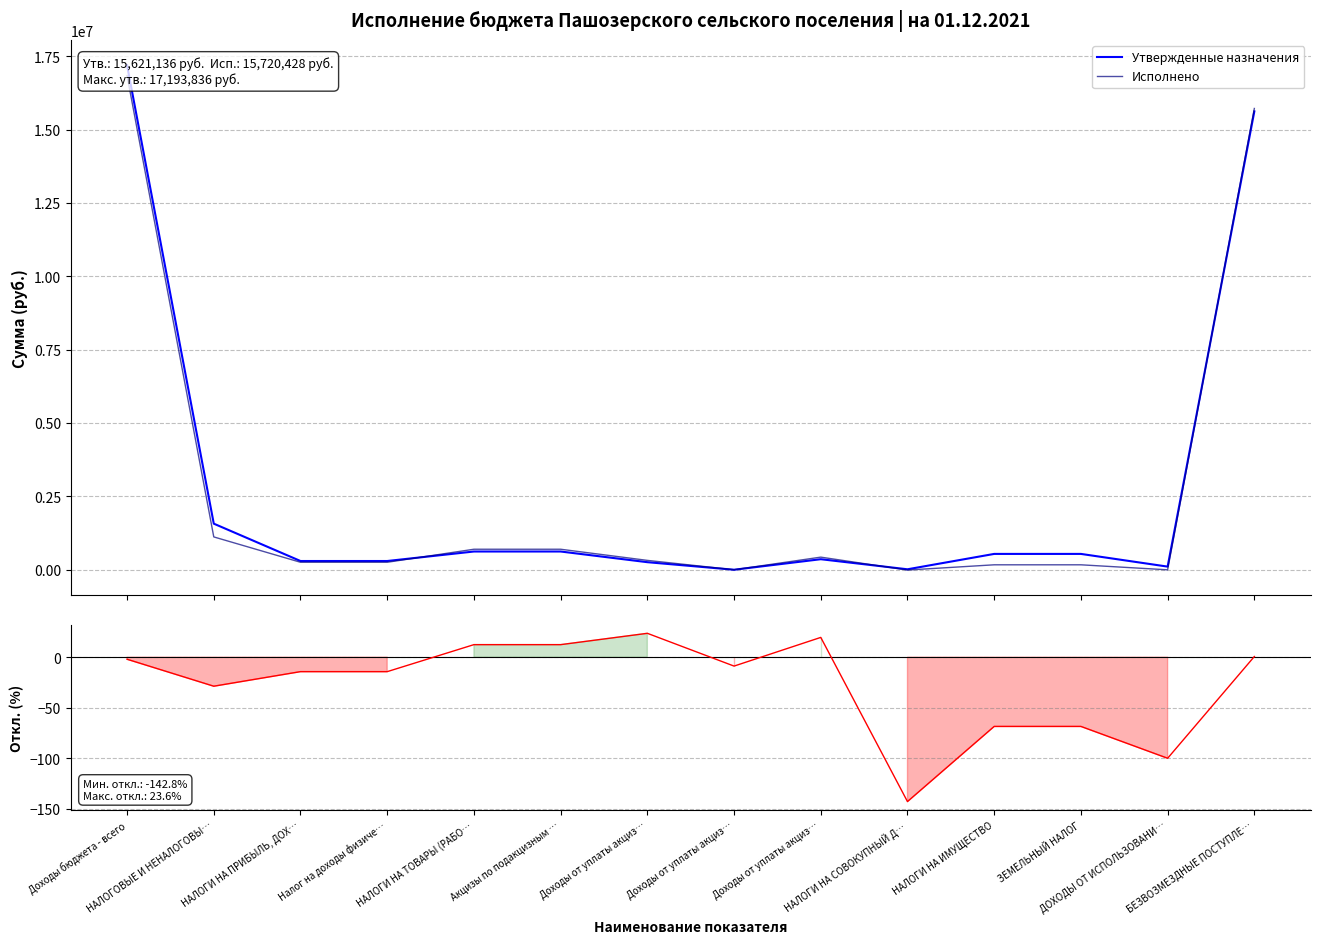

What is the difference between the second highest and minimum values in the Исполнено series?

15728138.9